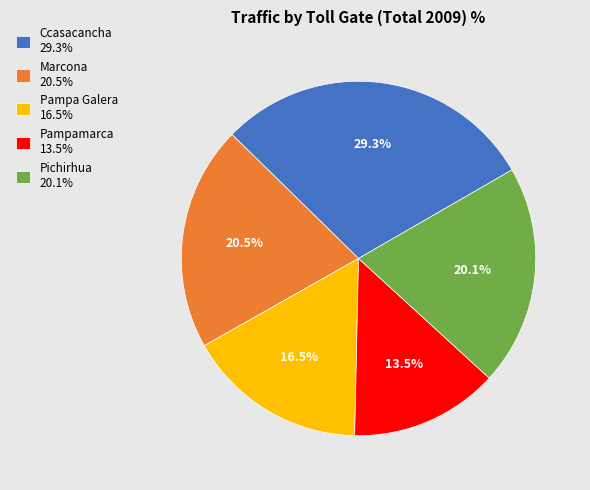

Which has a higher value, Pichirhua 20.1% or Ccasacancha 29.3%?

Ccasacancha 29.3%